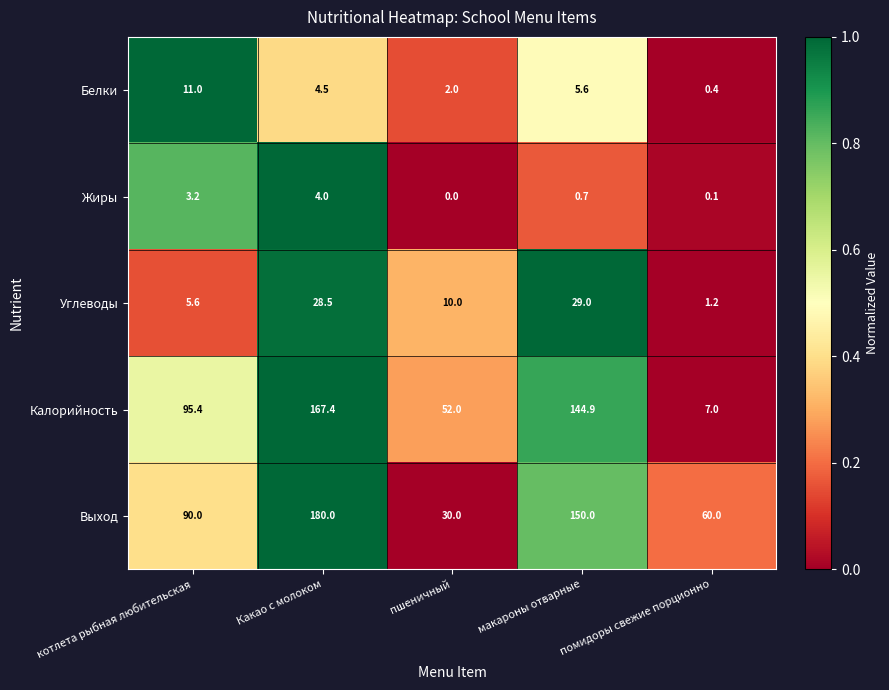

At how many categories does at least one series exceed 0?

5